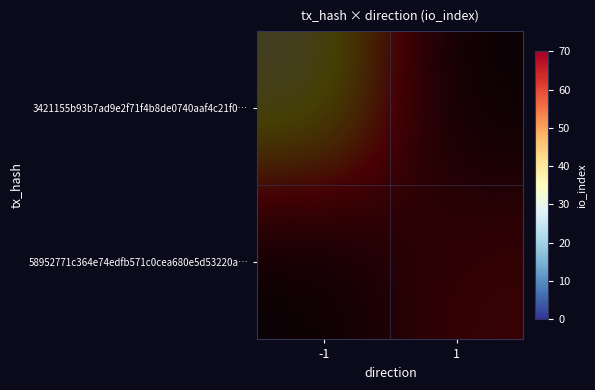

Is it true that 58952771c364e74edfb571c0cea680e5d53220a… equals 0 at -1?

True